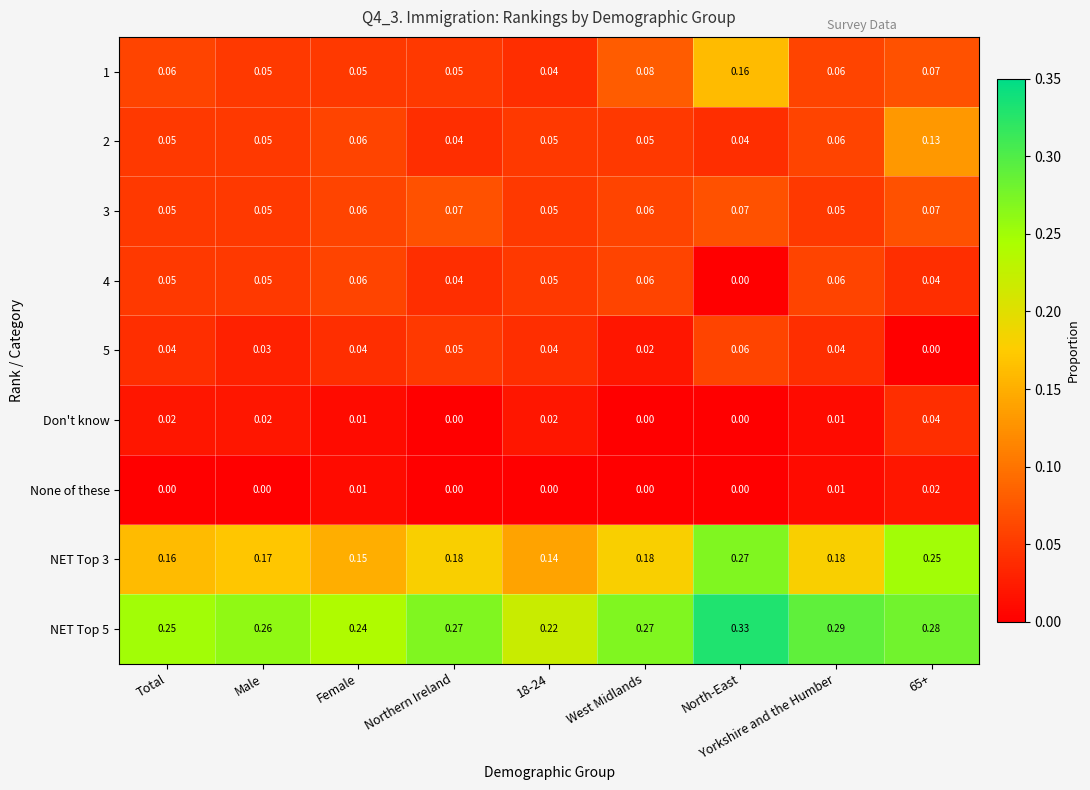

Is the value of 4 at Northern Ireland greater than the value of Don't know at West Midlands?

Yes